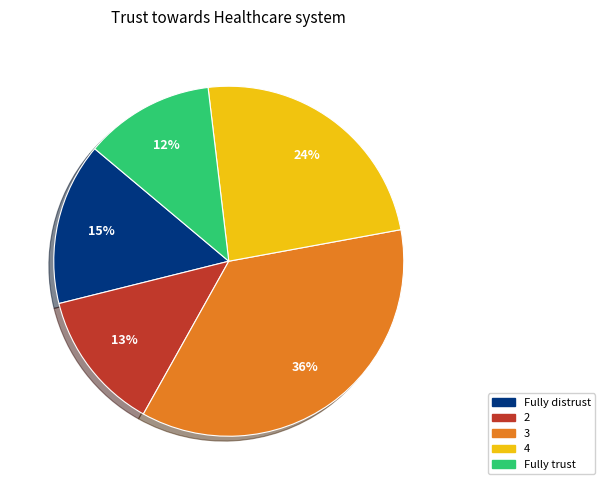

Count the number of slices in the pie.

5